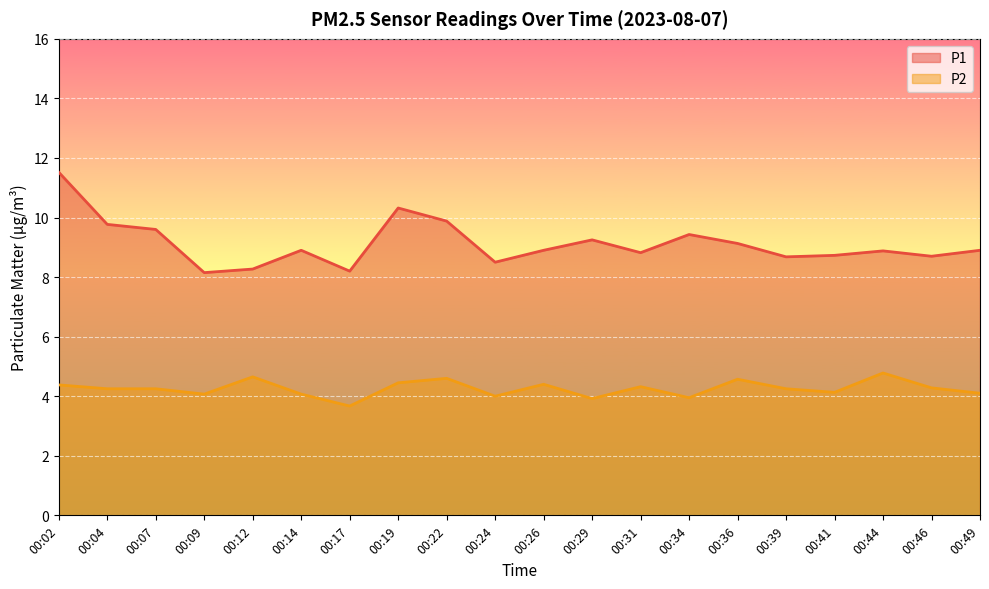

True or false: P1 has a value of 8.7 at 00:46.

True